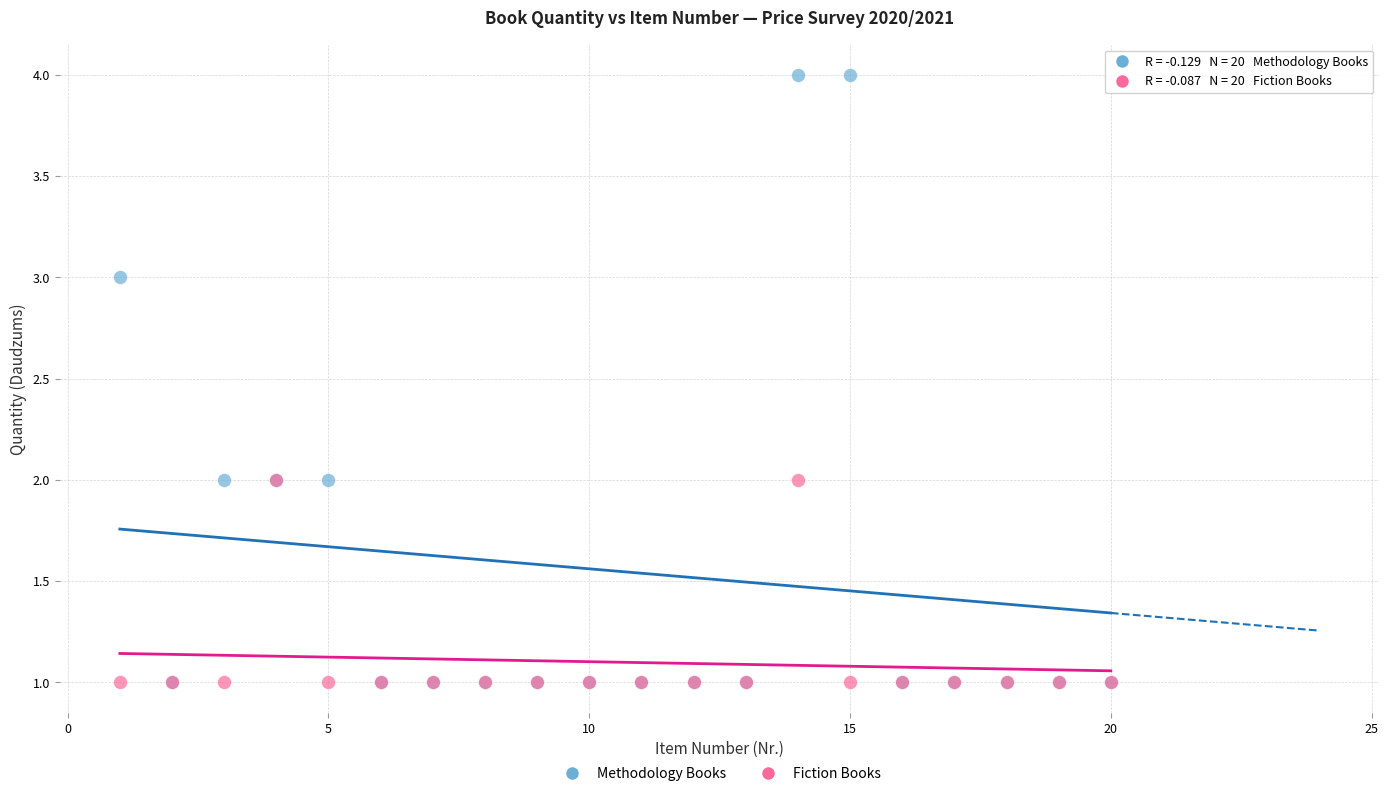

What are all the series names shown in the legend?

Methodology Books, Fiction Books